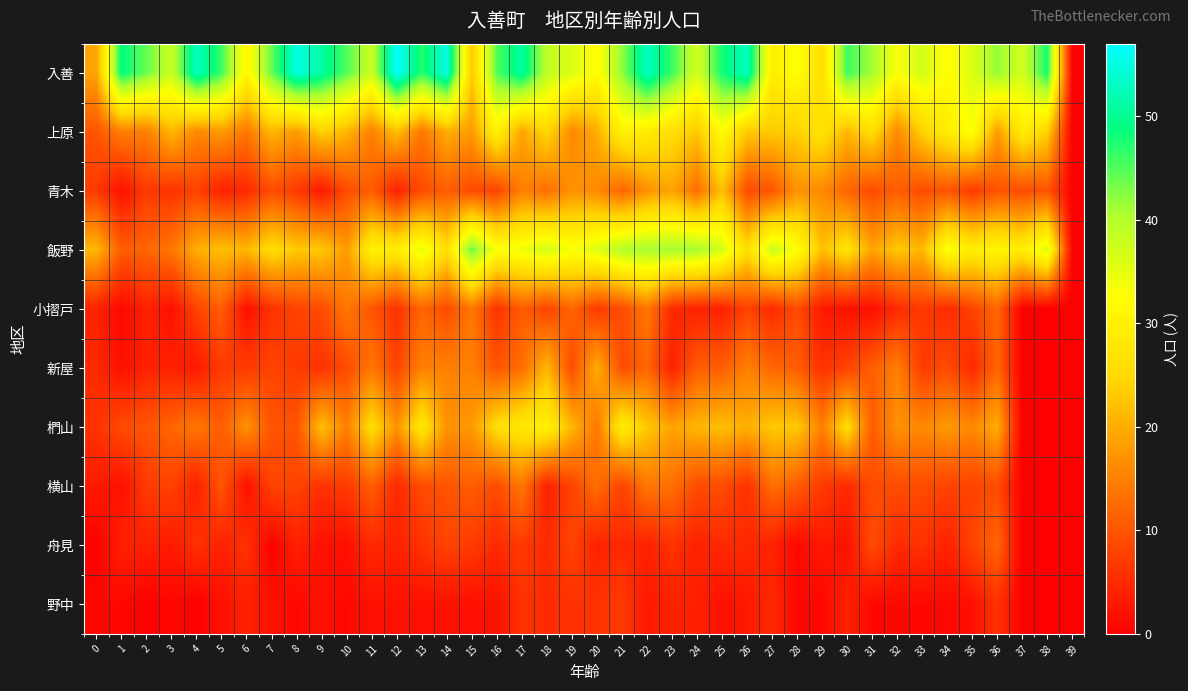

Reading right to left, transcribe all the data shown in this chart.

入善: 39=0	38=48	37=37	36=42	35=36	34=32	33=37	32=33	31=41	30=46	29=26	28=33	27=29	26=53	25=48	24=37	23=46	22=53	21=42	20=32	19=36	18=39	17=51	16=45	15=23	14=55	13=47	12=57	11=38	10=45	9=51	8=55	7=44	6=31	5=46	4=53	3=38	2=44	1=49	0=19
上原: 39=0	38=24	37=29	36=18	35=33	34=29	33=24	32=16	31=26	30=21	29=27	28=24	27=23	26=23	25=32	24=23	23=26	22=29	21=30	20=20	19=16	18=25	17=19	16=30	15=18	14=20	13=14	12=22	11=15	10=21	9=24	8=18	7=21	6=14	5=18	4=16	3=21	2=15	1=15	0=10
青木: 39=0	38=10	37=9	36=10	35=7	34=10	33=9	32=11	31=9	30=12	29=16	28=17	27=10	26=9	25=22	24=13	23=19	22=17	21=12	20=16	19=17	18=13	17=15	16=8	15=9	14=11	13=9	12=4	11=11	10=9	9=3	8=7	7=9	6=5	5=4	4=8	3=6	2=7	1=2	0=7
飯野: 39=0	38=36	37=29	36=31	35=29	34=33	33=21	32=23	31=19	30=27	29=22	28=33	27=38	26=26	25=37	24=41	23=41	22=41	21=40	20=36	19=33	18=37	17=34	16=33	15=44	14=26	13=35	12=29	11=30	10=18	9=23	8=23	7=26	6=21	5=22	4=20	3=14	2=12	1=11	0=21
小摺戸: 39=0	38=0	37=0	36=12	35=8	34=5	33=7	32=5	31=2	30=2	29=3	28=9	27=5	26=8	25=4	24=4	23=5	22=14	21=9	20=7	19=12	18=8	17=11	16=6	15=14	14=9	13=12	12=6	11=10	10=14	9=9	8=8	7=6	6=2	5=11	4=8	3=2	2=4	1=1	0=4
新屋: 39=0	38=0	37=0	36=12	35=5	34=9	33=7	32=15	31=11	30=8	29=6	28=11	27=12	26=15	25=11	24=11	23=4	22=12	21=9	20=20	19=9	18=21	17=13	16=10	15=15	14=15	13=15	12=8	11=14	10=9	9=6	8=7	7=8	6=7	5=7	4=3	3=4	2=4	1=2	0=5
椚山: 39=0	38=0	37=0	36=20	35=16	34=18	33=16	32=17	31=11	30=26	29=15	28=23	27=23	26=20	25=22	24=21	23=19	22=23	21=29	20=14	19=21	18=30	17=28	16=26	15=18	14=17	13=28	12=17	11=26	10=15	9=22	8=10	7=10	6=17	5=11	4=14	3=12	2=10	1=9	0=6
横山: 39=0	38=0	37=0	36=9	35=8	34=8	33=9	32=9	31=9	30=5	29=7	28=11	27=13	26=6	25=9	24=9	23=13	22=14	21=8	20=13	19=8	18=4	17=14	16=9	15=11	14=10	13=9	12=5	11=11	10=7	9=6	8=8	7=8	6=2	5=10	4=4	3=8	2=7	1=2	0=3
舟見: 39=0	38=0	37=0	36=12	35=8	34=4	33=6	32=5	31=9	30=2	29=3	28=1	27=4	26=5	25=5	24=4	23=6	22=4	21=5	20=4	19=8	18=5	17=7	16=5	15=7	14=8	13=6	12=4	11=5	10=2	9=2	8=4	7=0	6=6	5=4	4=6	3=3	2=4	1=4	0=0
野中: 39=0	38=0	37=0	36=6	35=2	34=1	33=1	32=1	31=1	30=4	29=1	28=1	27=5	26=3	25=2	24=4	23=4	22=3	21=7	20=6	19=6	18=5	17=6	16=2	15=2	14=2	13=2	12=2	11=2	10=1	9=2	8=1	7=2	6=4	5=2	4=0	3=1	2=0	1=1	0=1